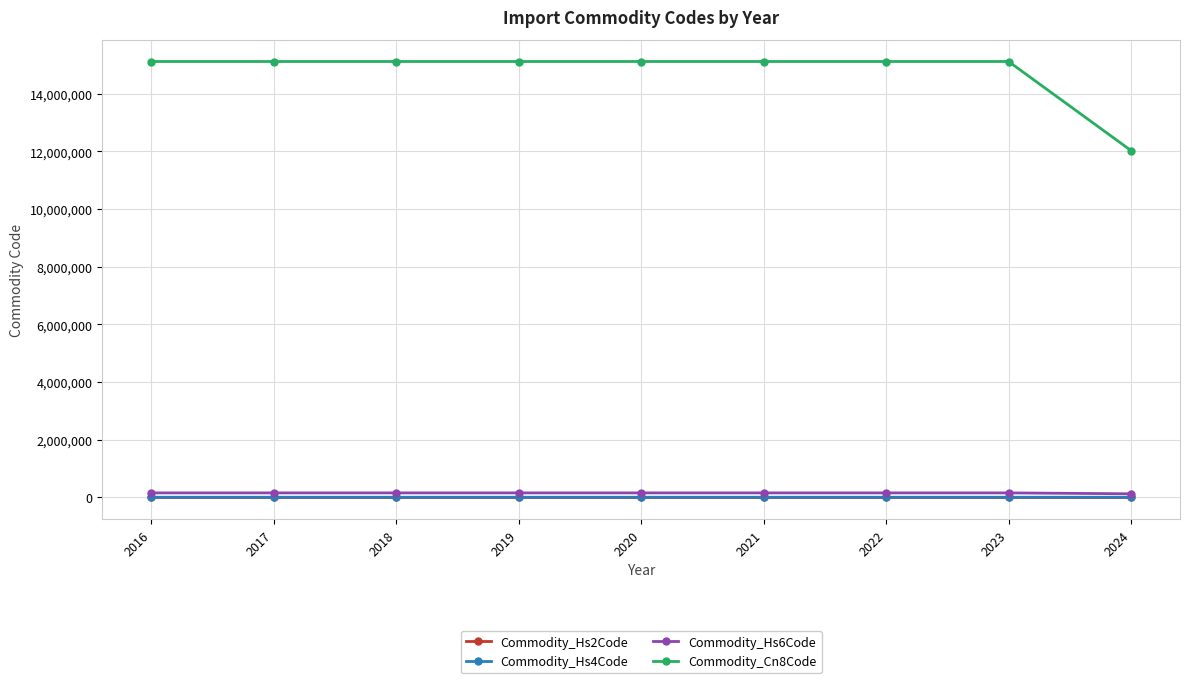

What is the greatest value displayed?

15111090